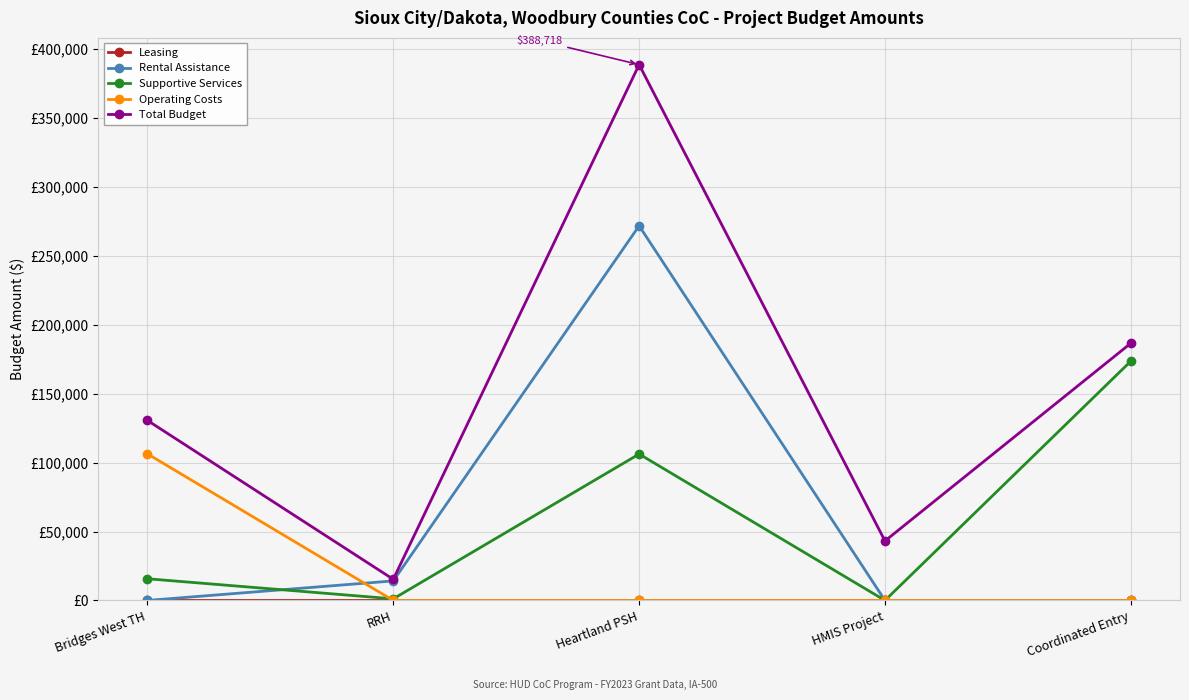

Which series has the widest spread of values?

Total Budget